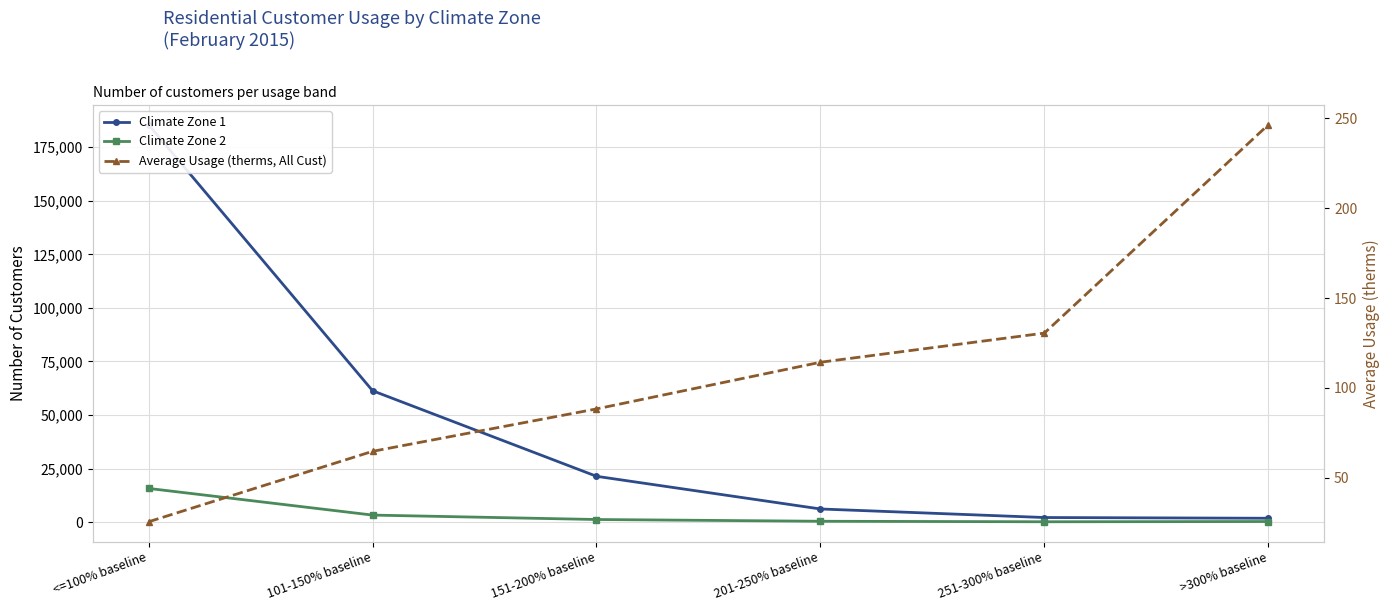

What is the label of the 1st point from the left?

<=100% baseline